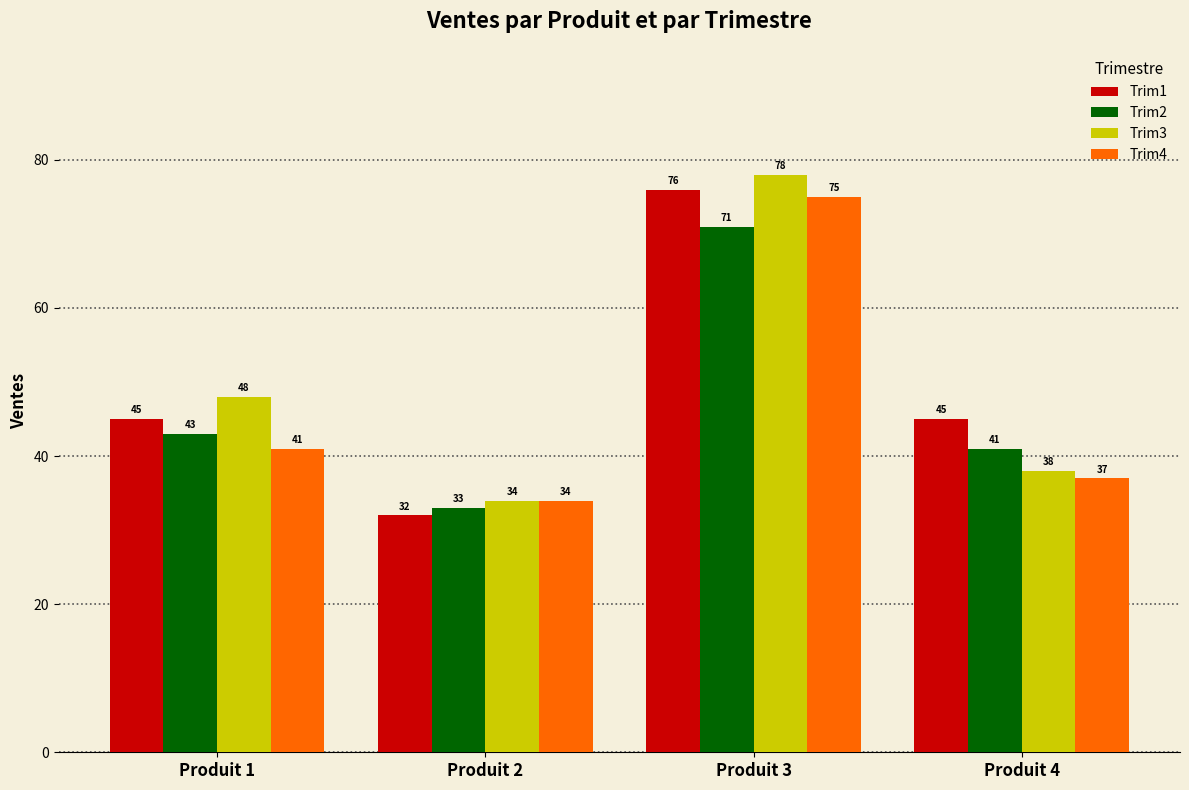

Are the bars horizontal?

No